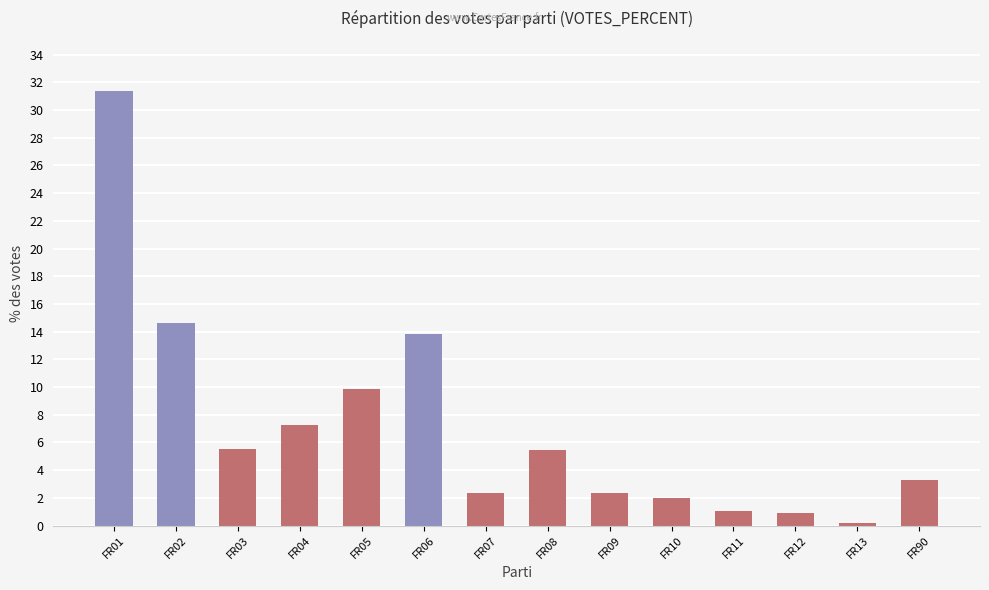

How many categories are shown in the chart?

14